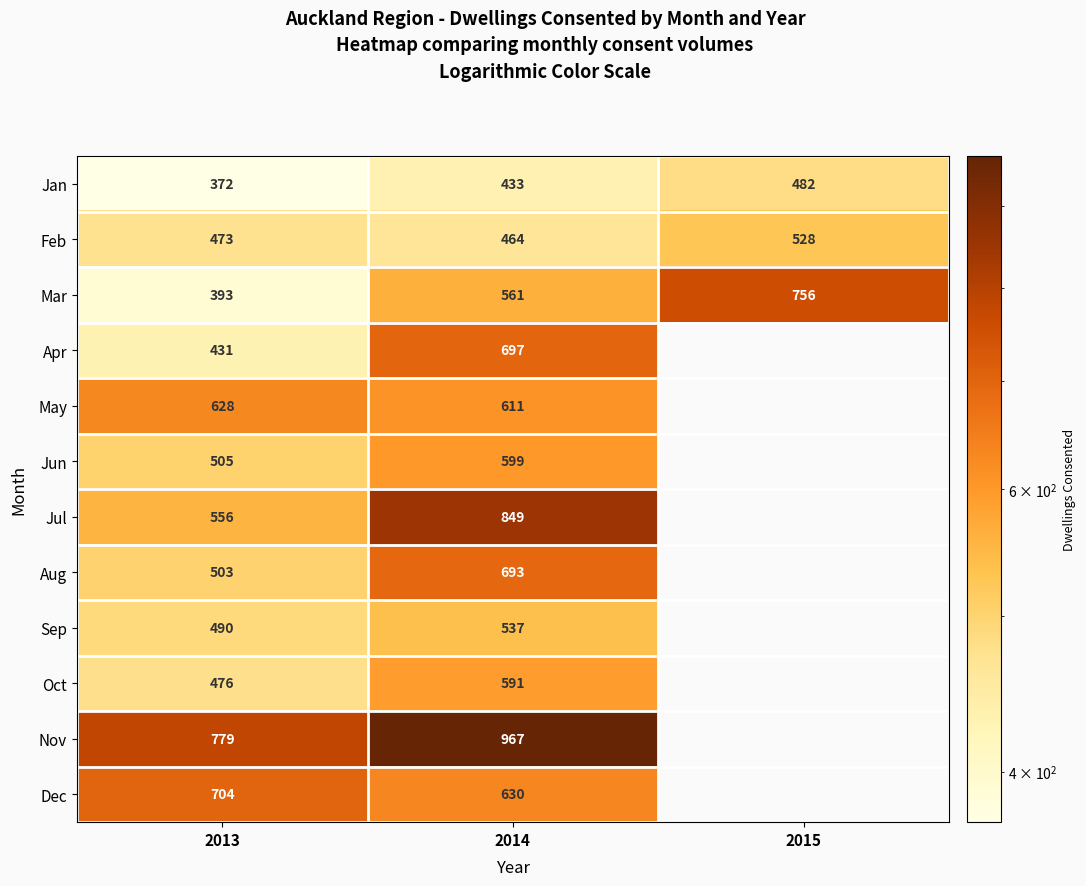

What is the total value across all series at 2013?

6310